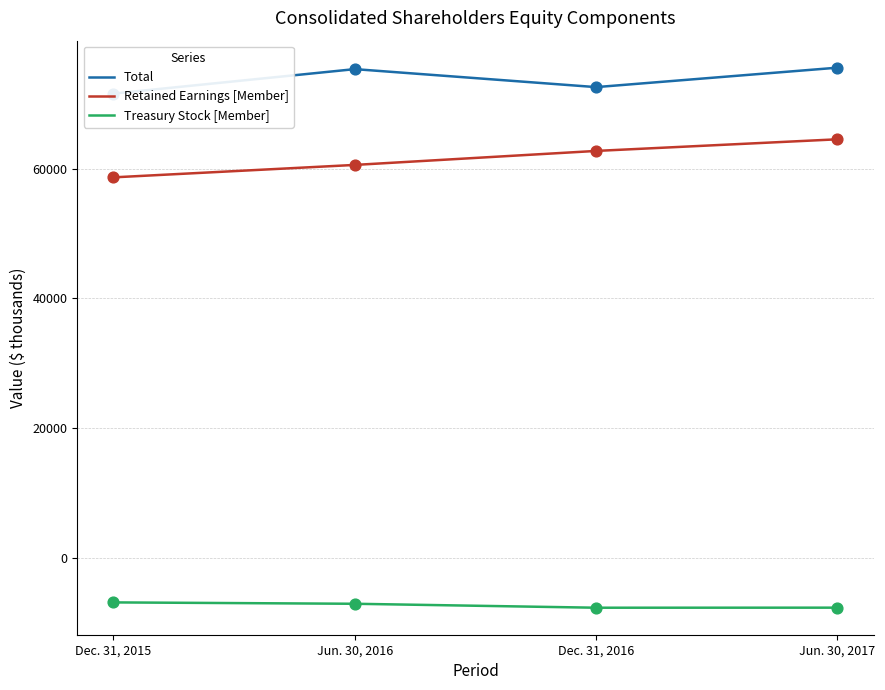

At how many categories does at least one series exceed 72046?

3